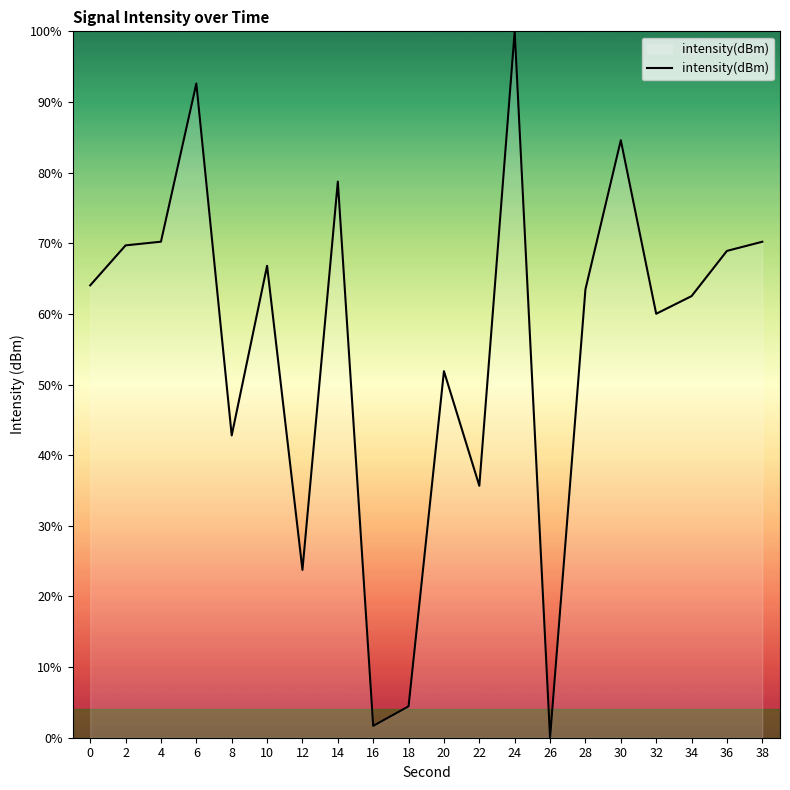

True or false: the data shows 115.5 at 10.

False